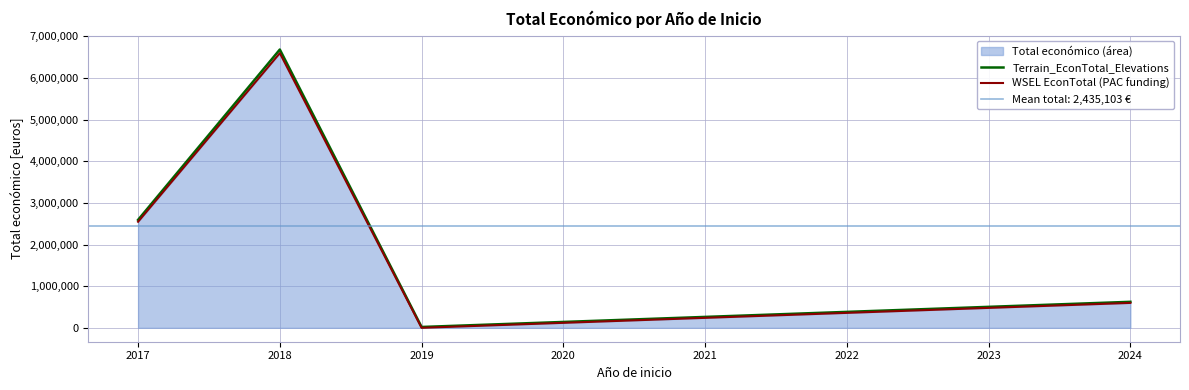

What is the value of the WSEL EconTotal (PAC funding) point at the 4th from the left?

598139.0